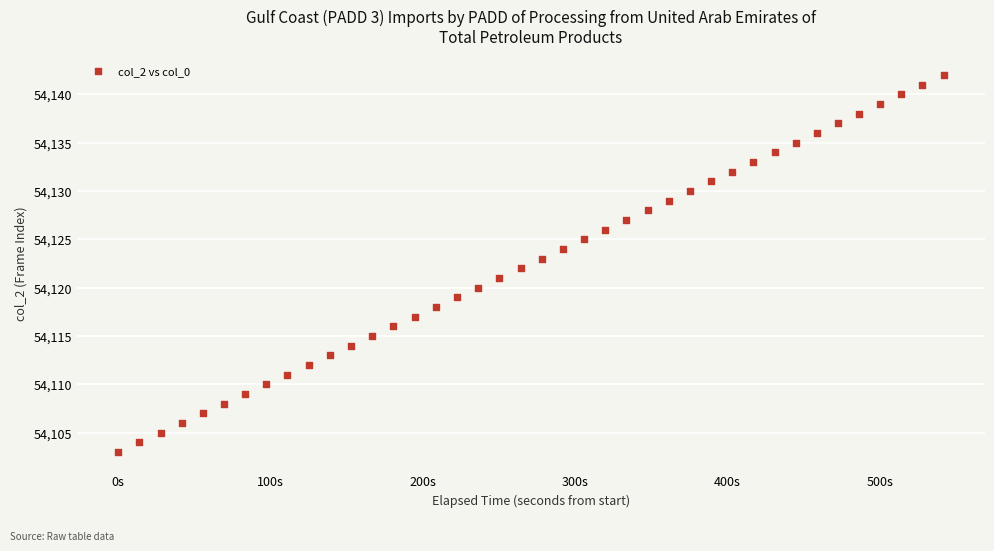

What is the range of Y values (max minus min)?

39